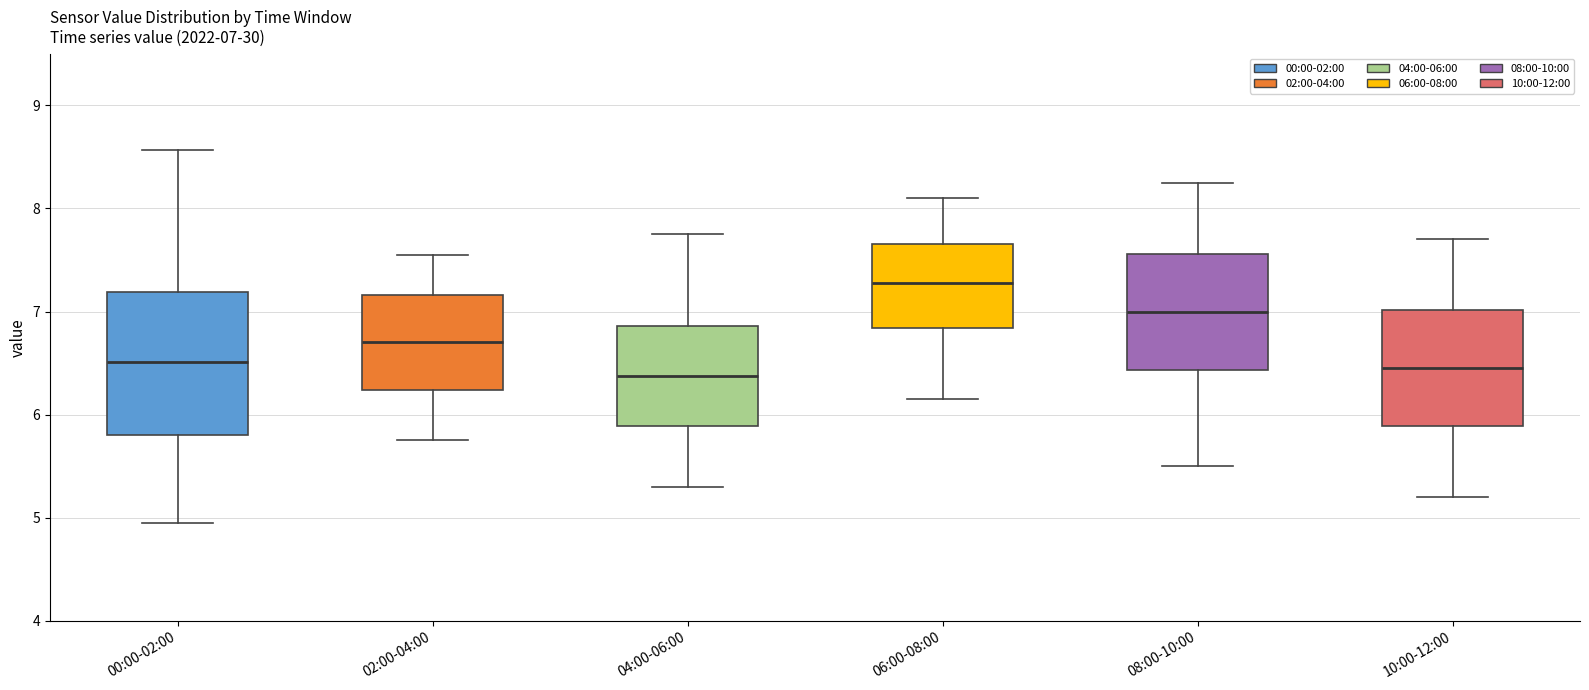

Comparing the boxes themselves (not the whiskers), which one is the tallest?

00:00-02:00